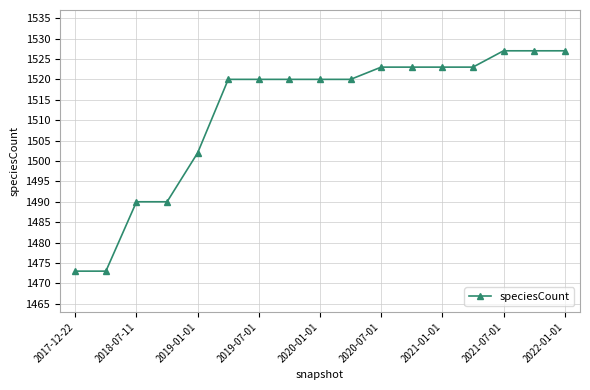

What is the value of the 9th point from the left?

1520